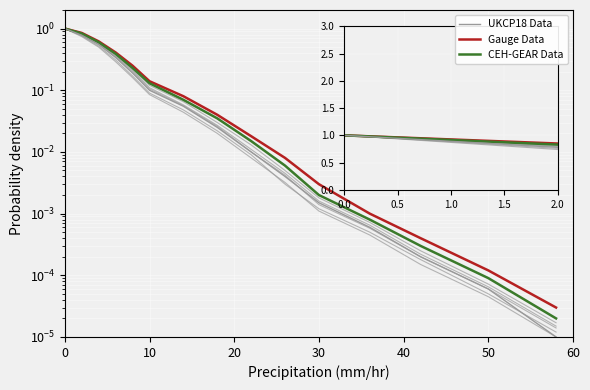

How many distinct data groups are displayed?

3